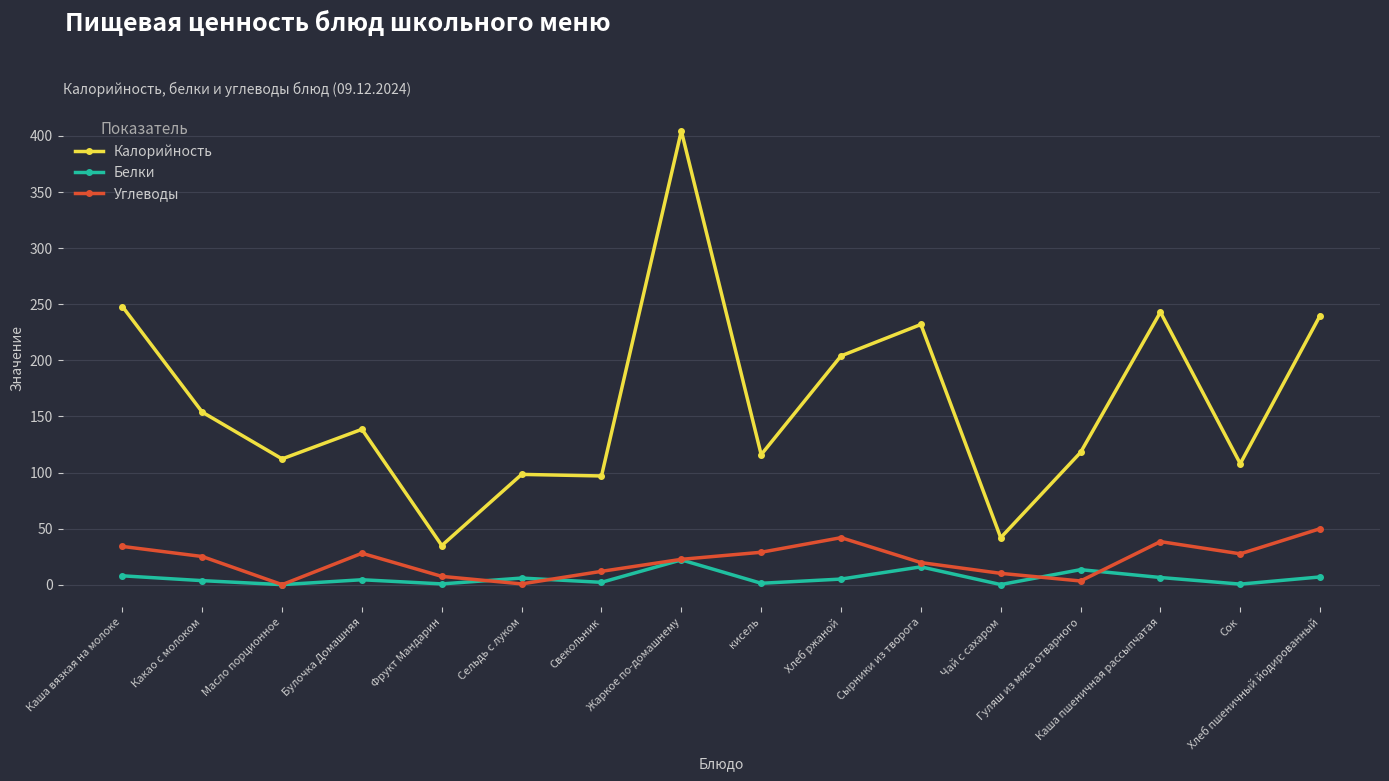

The value of Калорийность at Булочка Домашняя is 70.8. True or false?

False